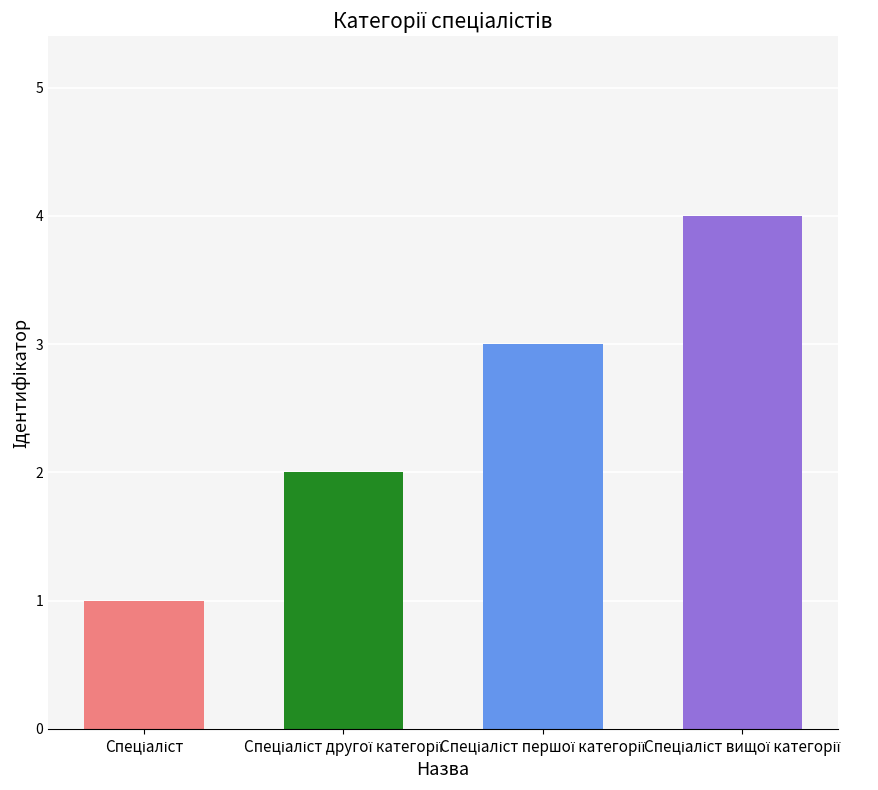

Which category has the lowest value across all series?

Спеціаліст